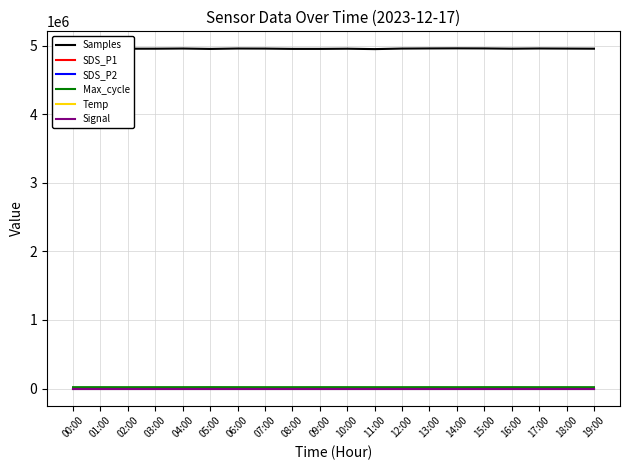

Which series has the widest spread of values?

Samples